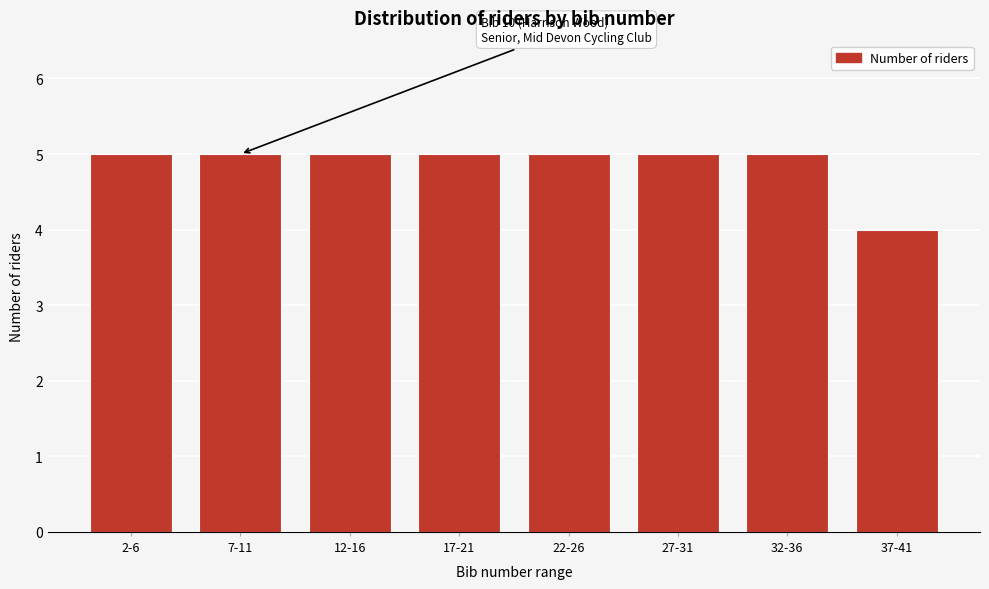

Reading left to right, transcribe all the data shown in this chart.

5	5	5	5	5	5	5	4